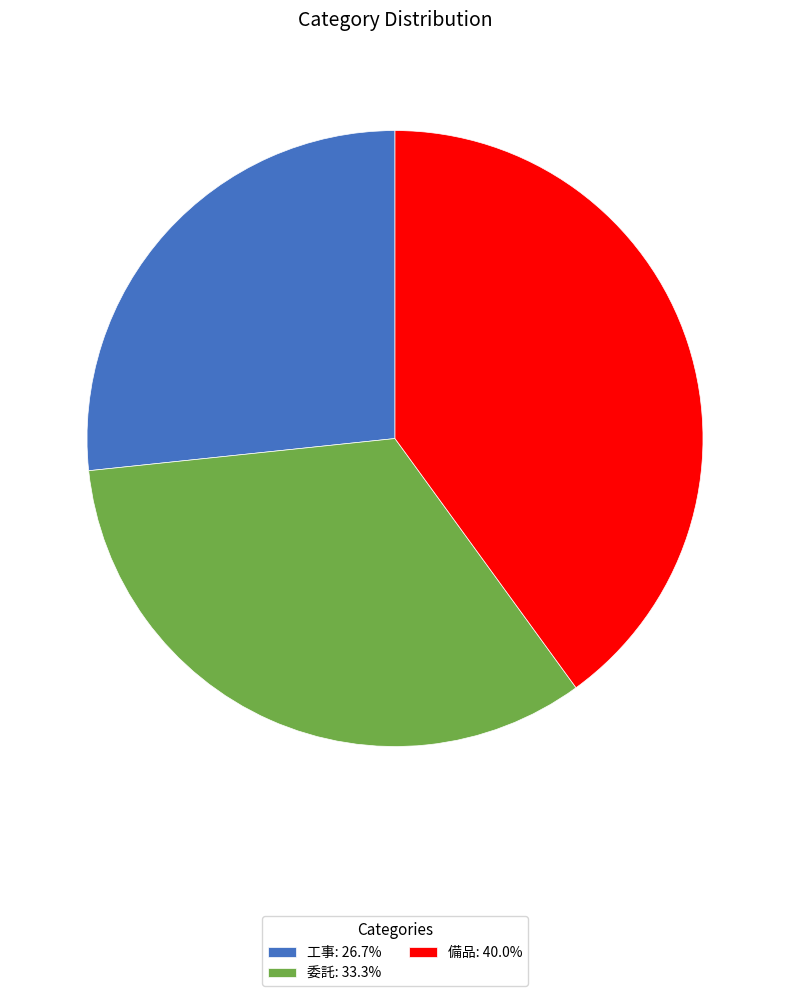

The 工事 slice represents 27% of the pie. True or false?

True